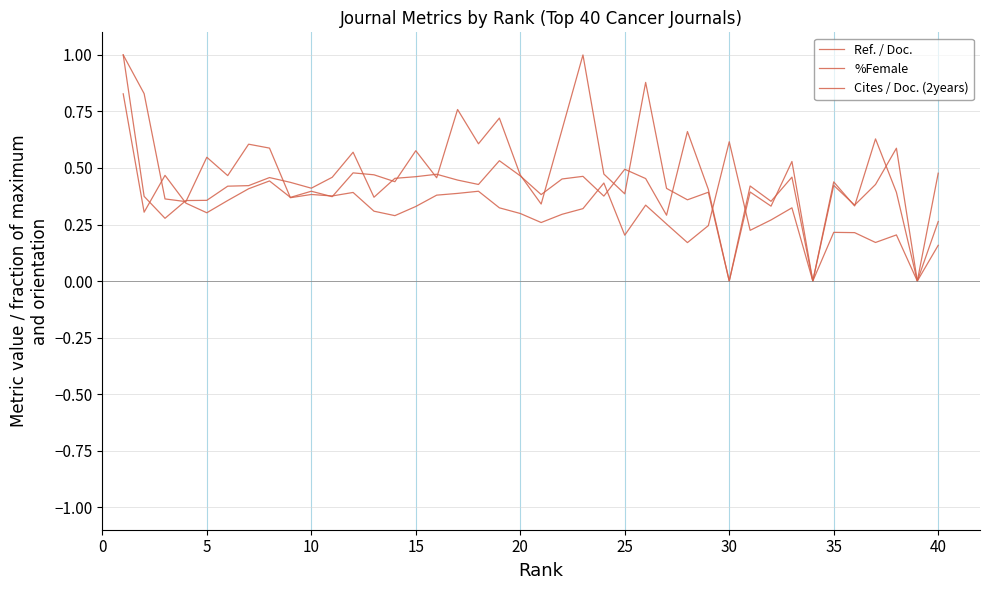

Does the chart have visible grid lines?

Yes